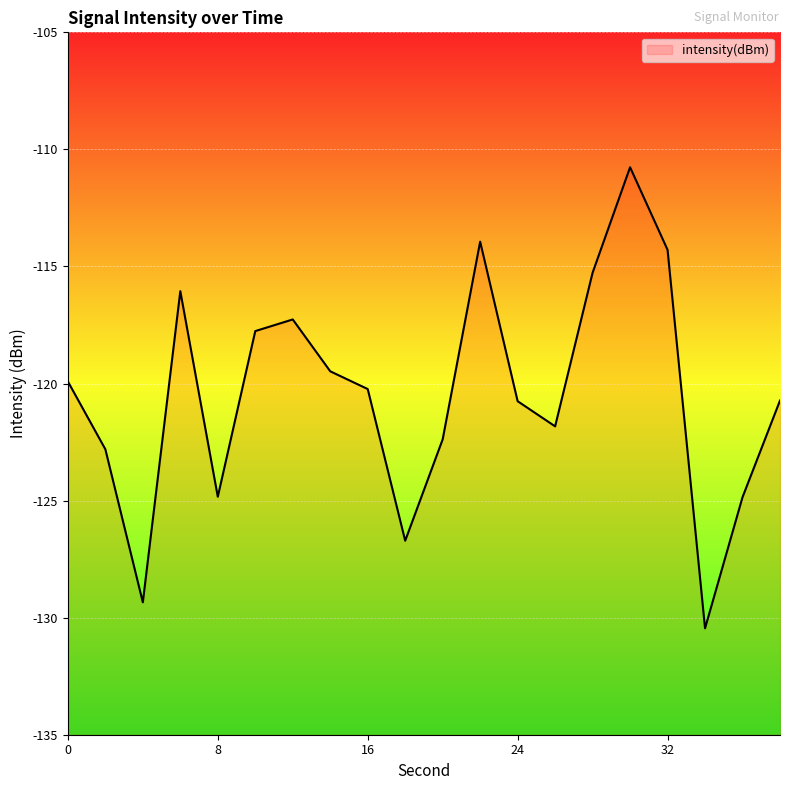

Rank the categories by value from lowest to highest.

34, 4, 18, 36, 8, 2, 20, 26, 24, 38, 16, 0, 14, 10, 12, 6, 28, 32, 22, 30